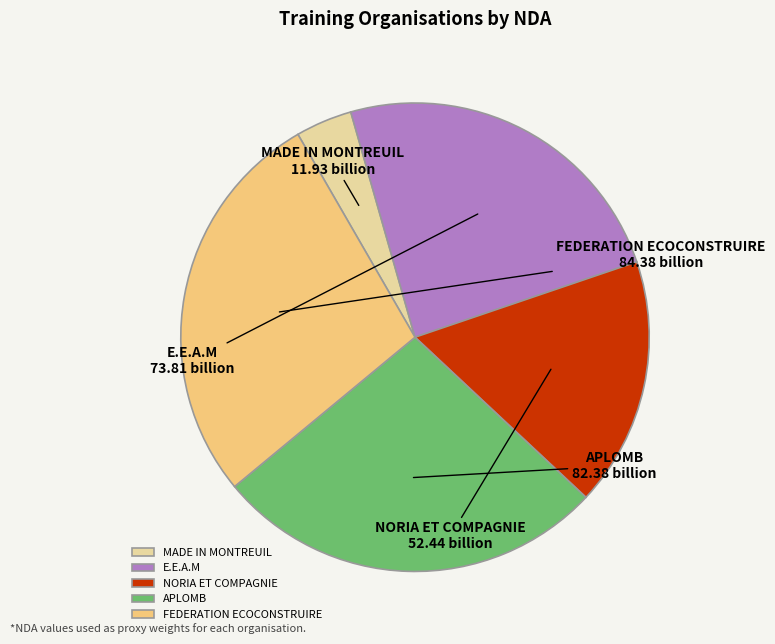

True or false: FEDERATION ECOCONSTRUIRE accounts for 39% of the total.

False